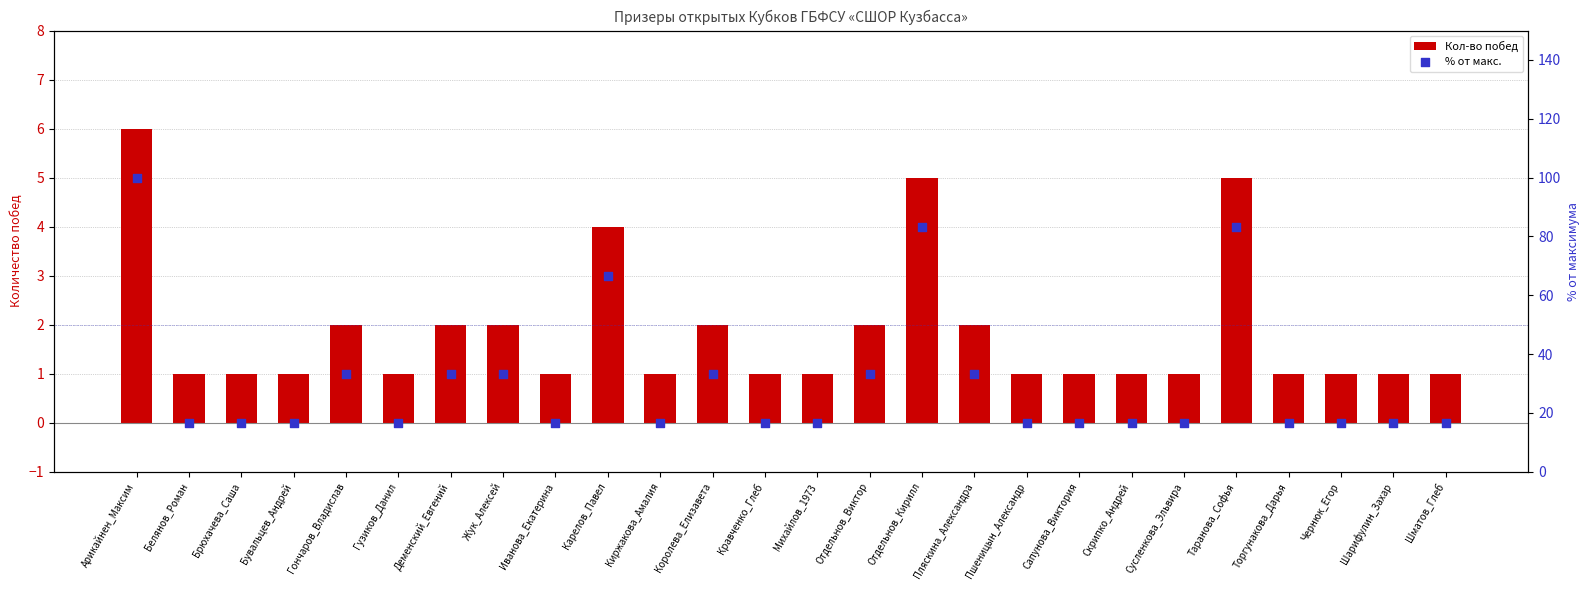

Which series contains the lowest Y value?

Кол-во побед